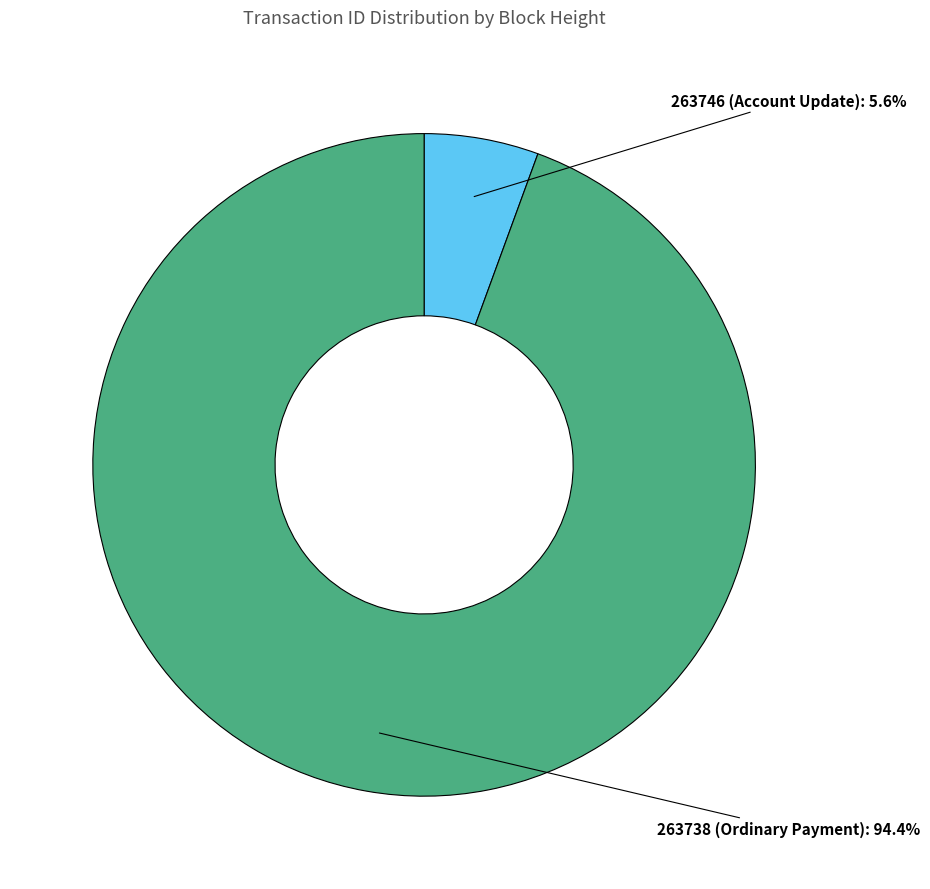

What percentage is the 263746 (Account Update) slice, to the nearest percent?

6%